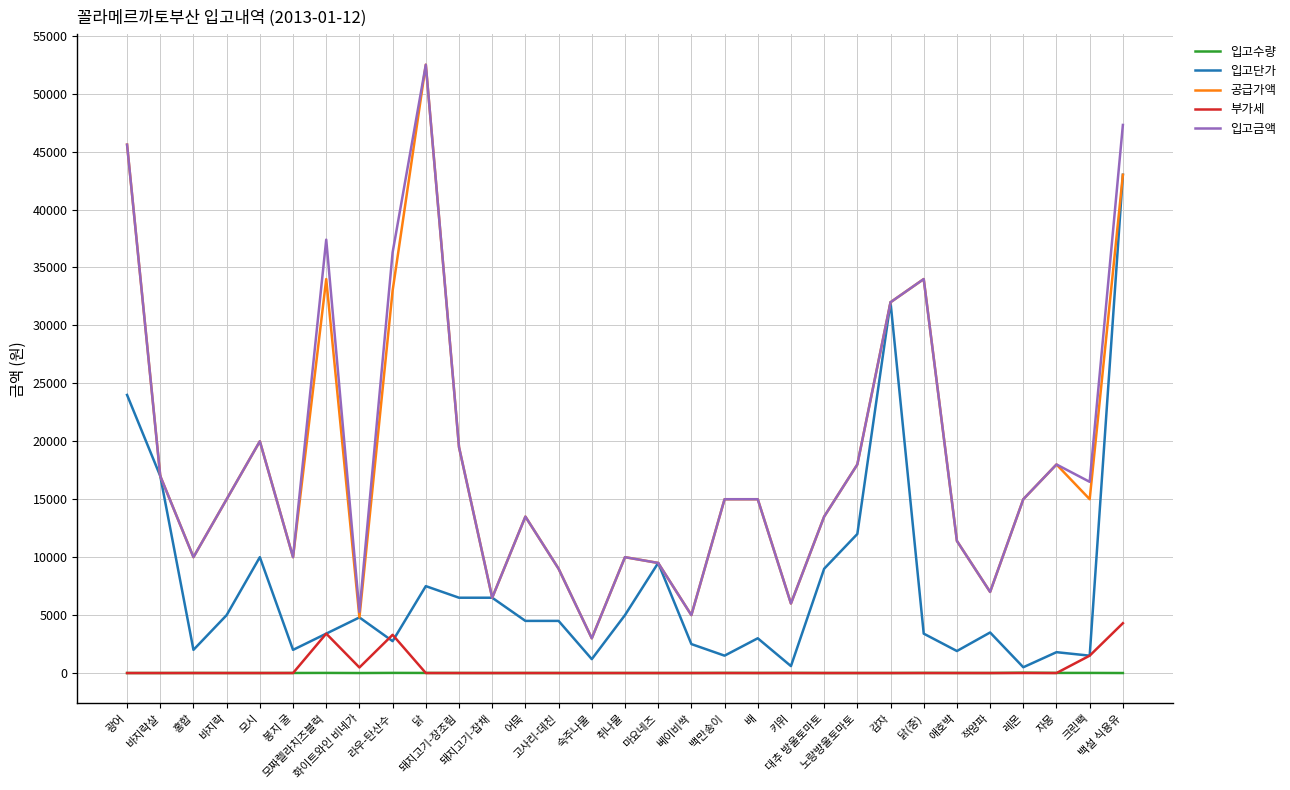

Does the chart display data point markers on the line(s)?

No